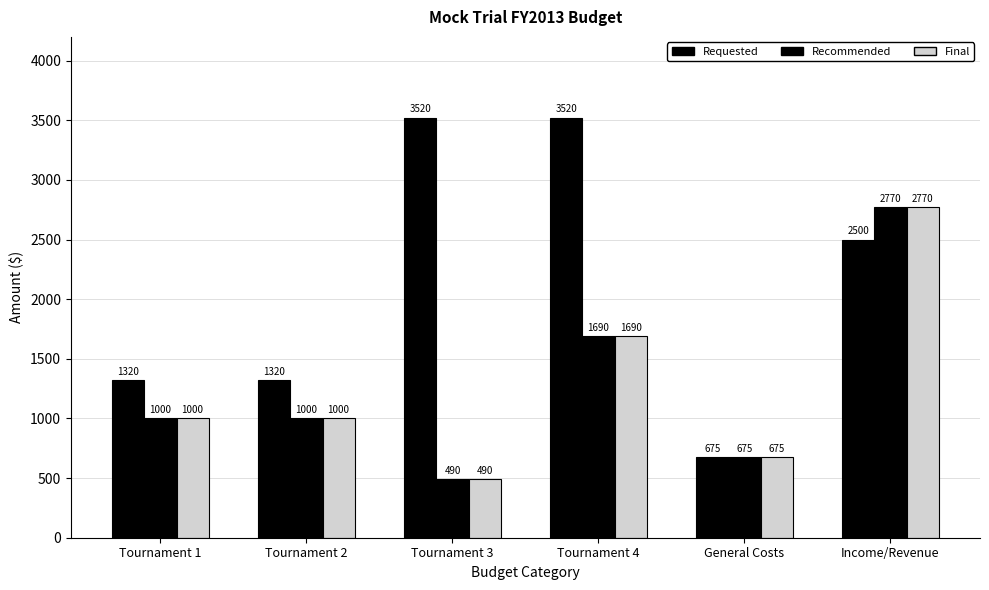

Is the value of Final at Tournament 3 greater than the value of Recommended at Tournament 2?

No